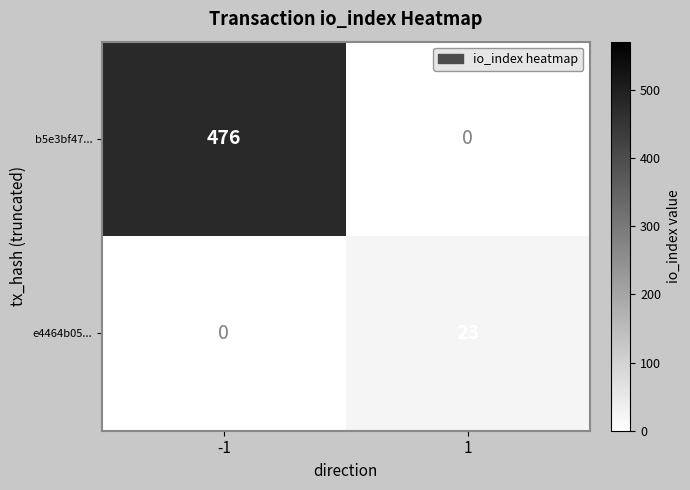

Reading left to right, transcribe all the data shown in this chart.

b5e3bf47...: -1=476	1=0
e4464b05...: -1=0	1=23